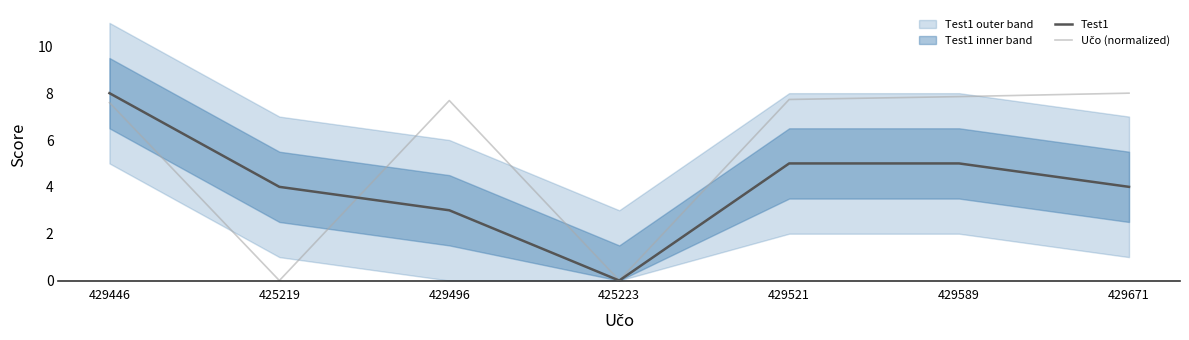

What are all the series names shown in the legend?

Test1, Učo (normalized)